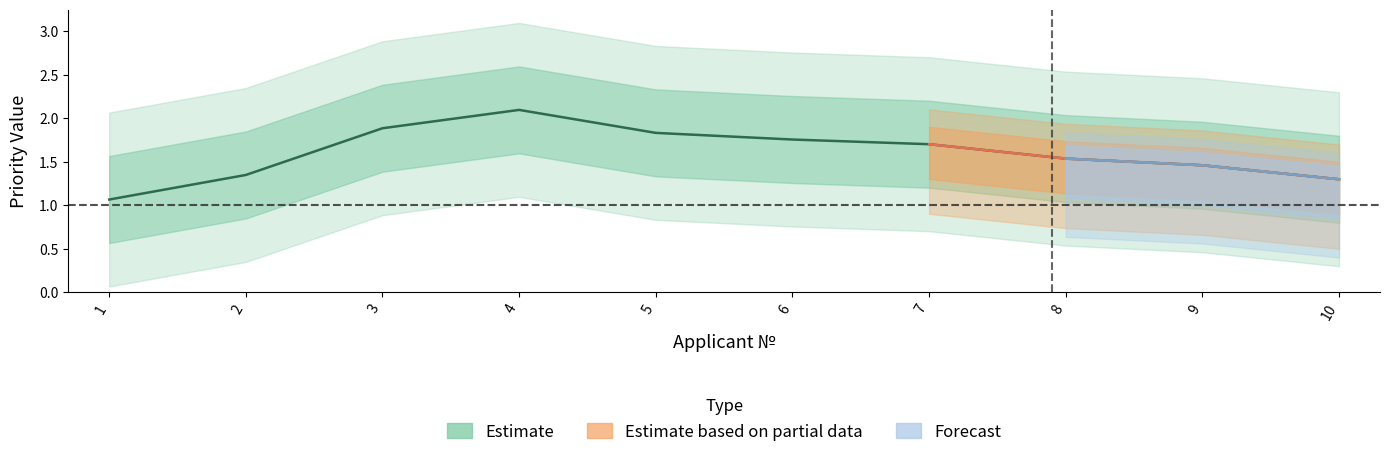

Which category has the highest value in the Priority series?

4